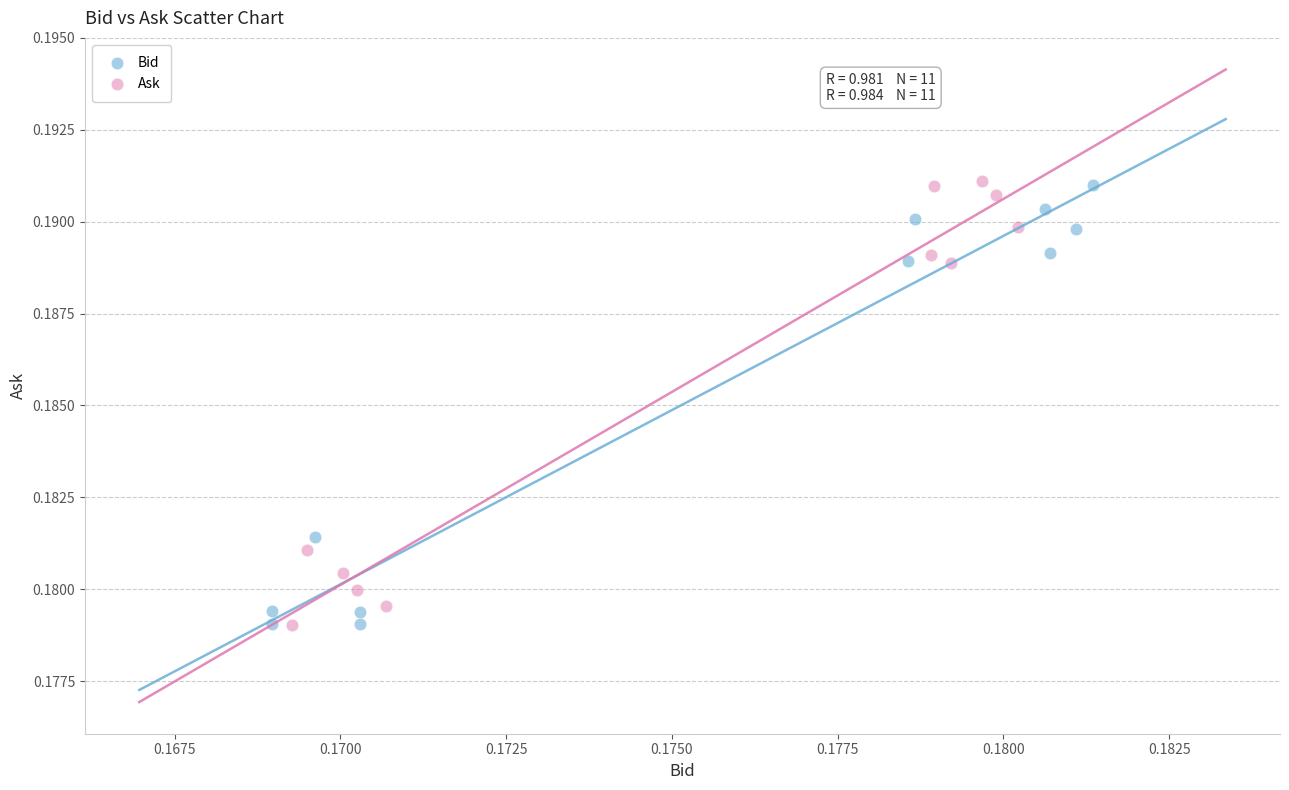

What are all the series names shown in the legend?

Bid, Ask